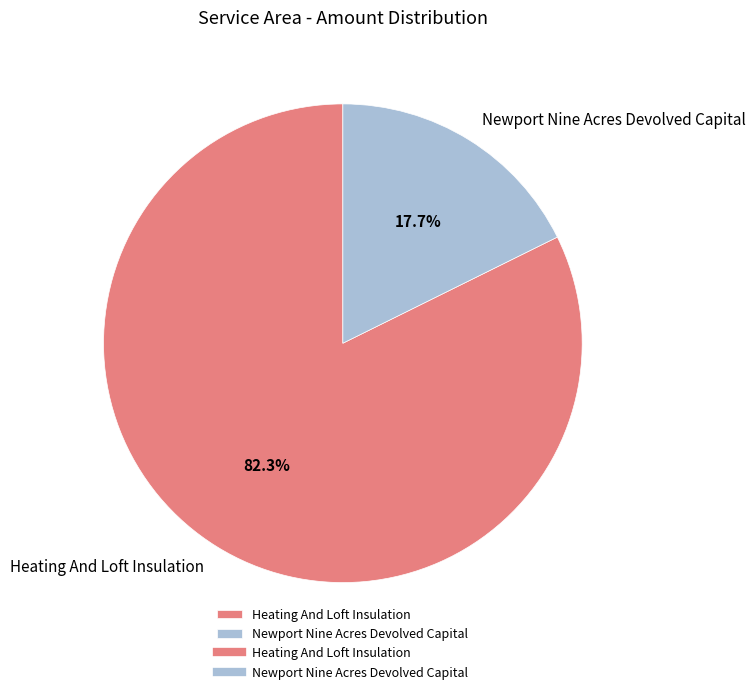

Which has a higher value, Heating And Loft Insulation or Newport Nine Acres Devolved Capital?

Heating And Loft Insulation